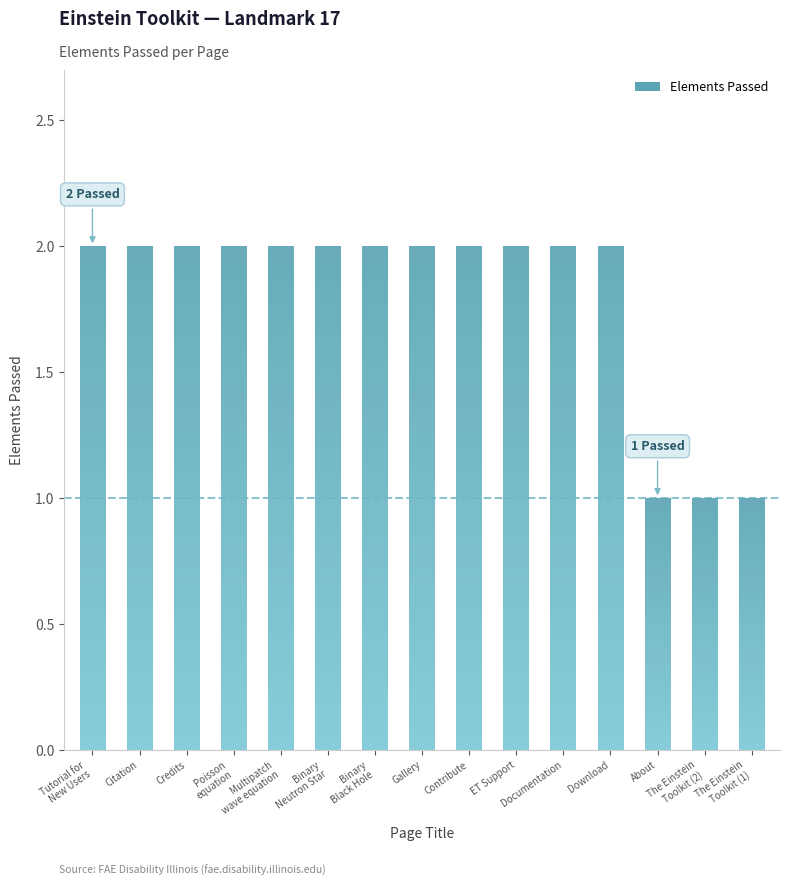

What position from the right is Citation?

14